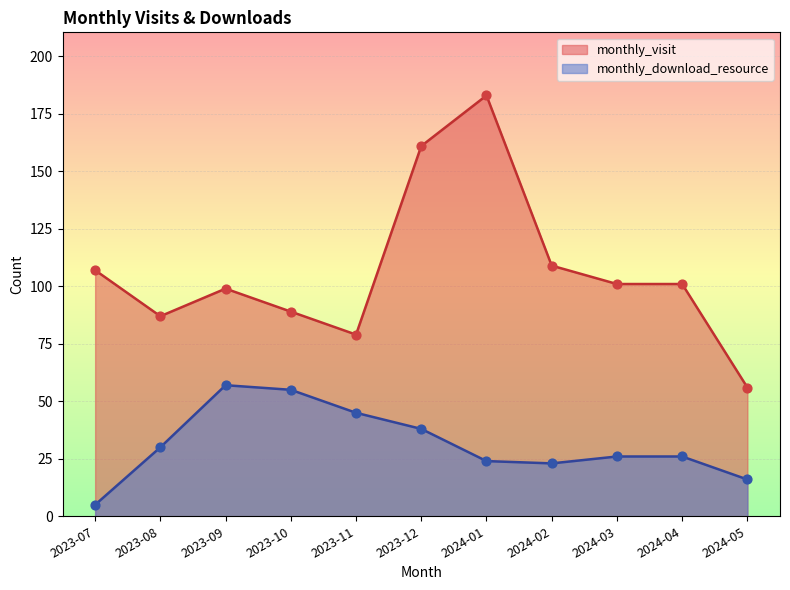

What are all the series names shown in the legend?

monthly_visit, monthly_download_resource